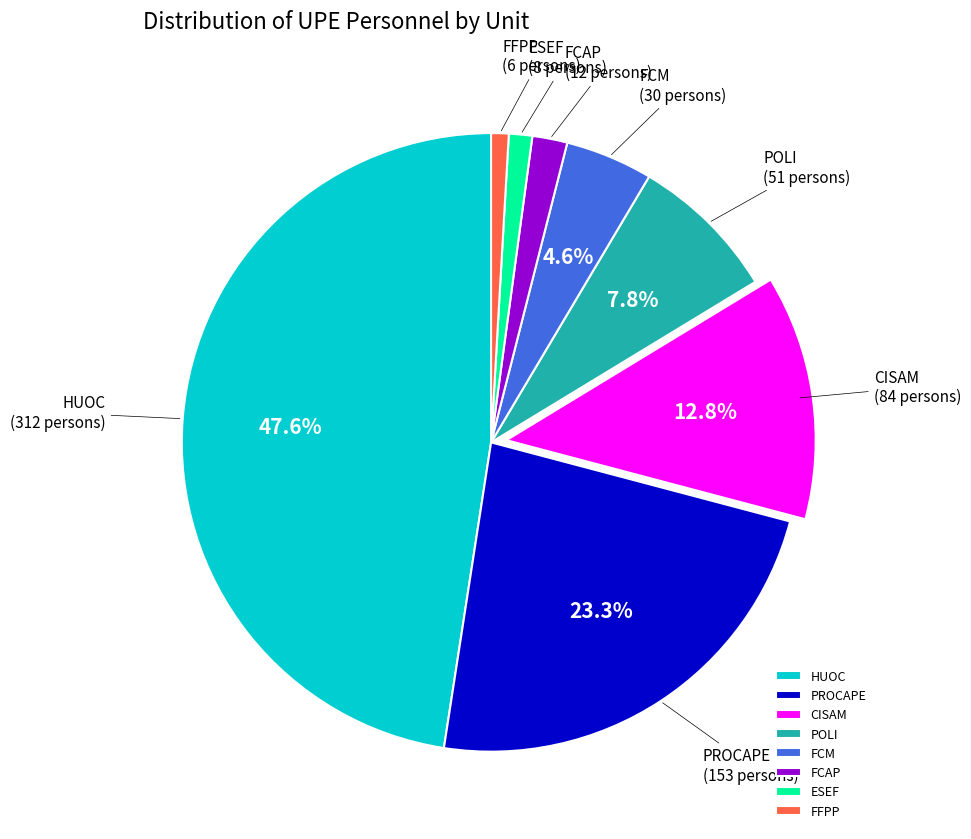

True or false: FCAP accounts for 2% of the total.

True